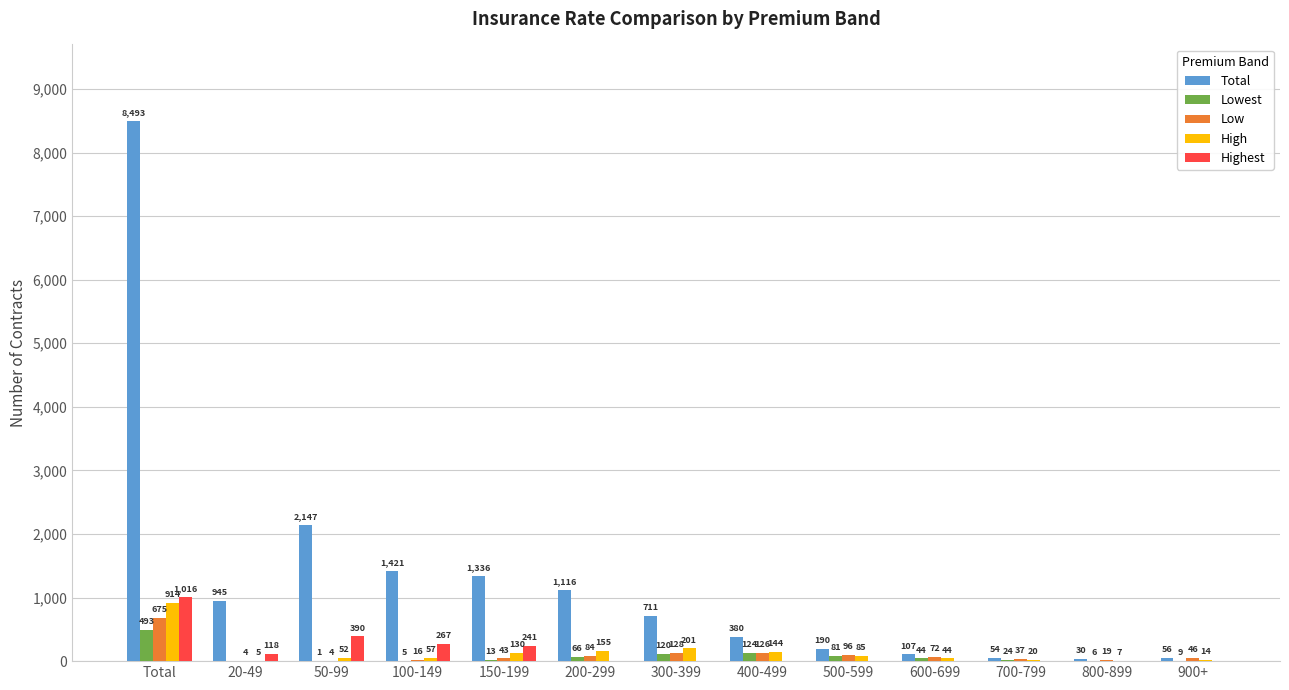

Between Total and 700-799, which series saw the biggest shift?

Total